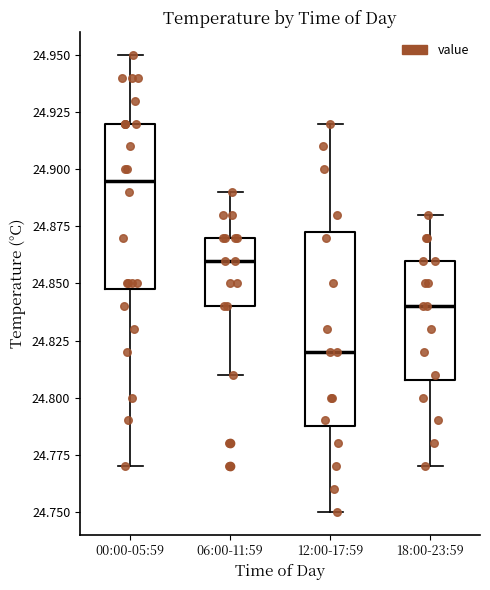

Which box is the tallest, from its lower edge to its upper edge?

12:00-17:59